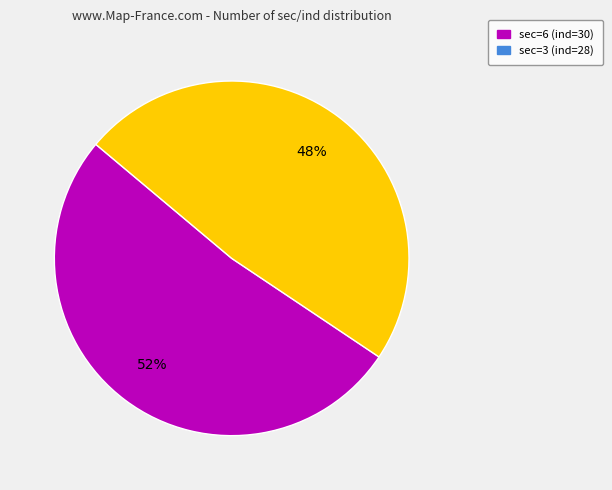

Which slice is the largest?

sec=6 (ind=30)